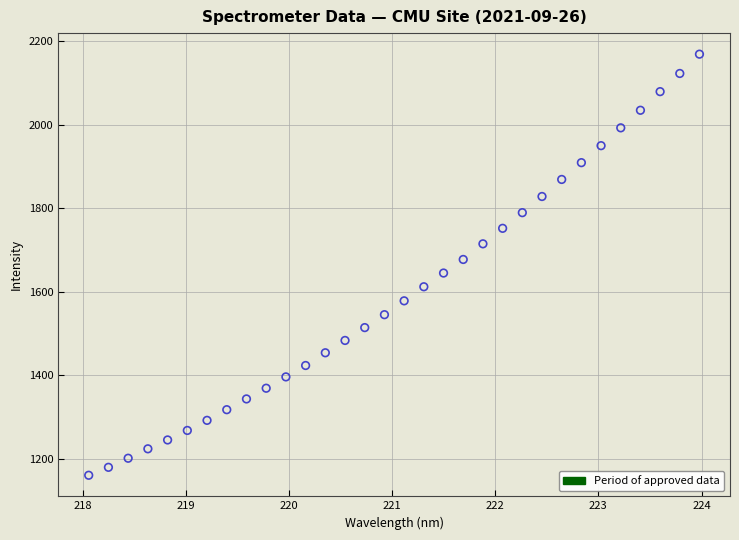

What is the range of X values (max minus min)?

5.9